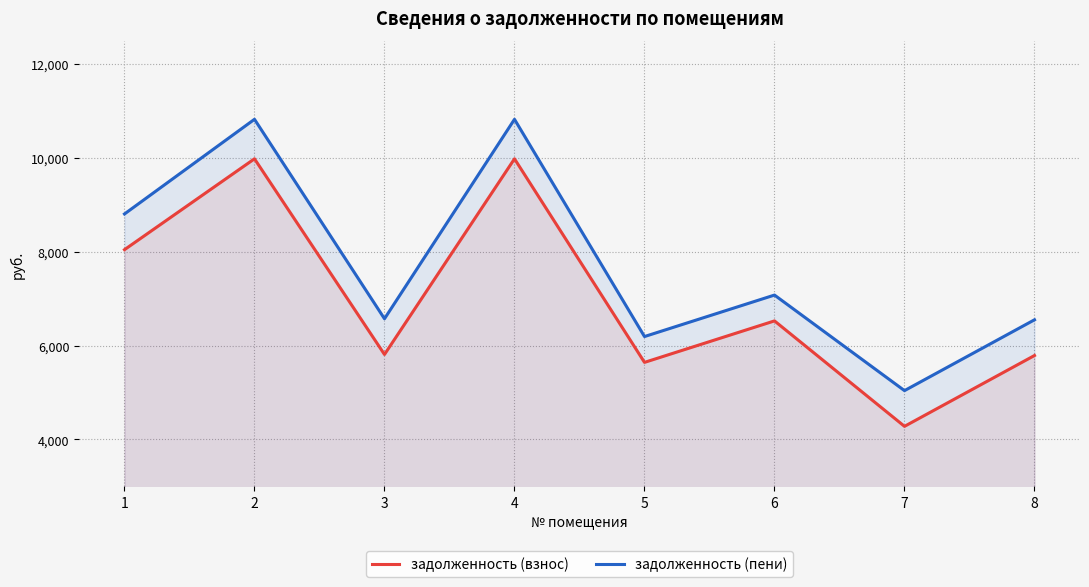

What are all the series names shown in the legend?

задолженность (взнос), задолженность (пени)